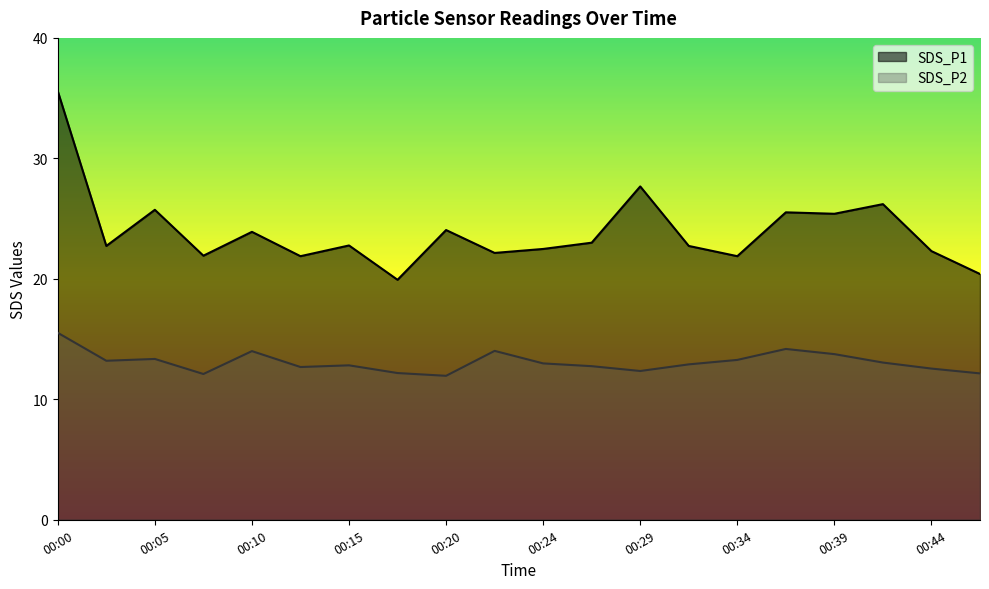

True or false: SDS_P1 and SDS_P2 cross at least once.

False